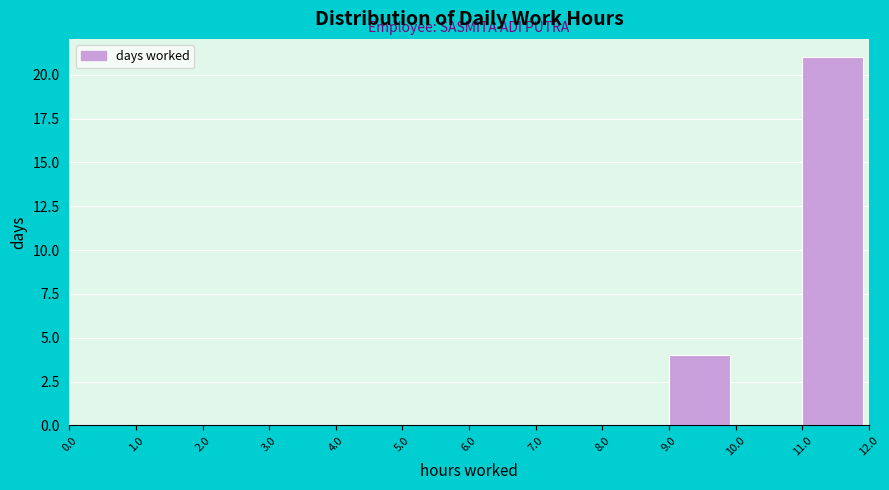

Reading left to right, list every bar in this chart as the range it spans on the x-axis followed by its height. The values are not printed on the chart, so give them approximately, as read against the axis.

0.0 to 1.0: 0
1.0 to 2.0: 0
2.0 to 3.0: 0
3.0 to 4.0: 0
4.0 to 5.0: 0
5.0 to 6.0: 0
6.0 to 7.0: 0
7.0 to 8.0: 0
8.0 to 9.0: 0
9.0 to 10.0: 4
10.0 to 11.0: 0
11.0 to 12.0: 21